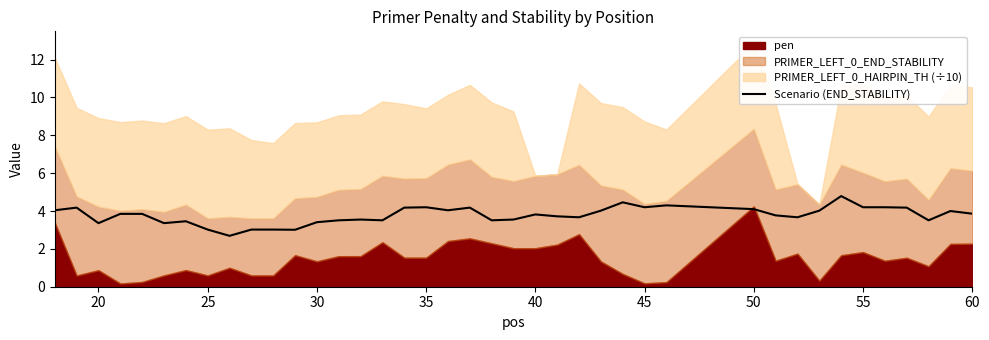

The value of Scenario (END_STABILITY) at 20 is 3.4. True or false?

True